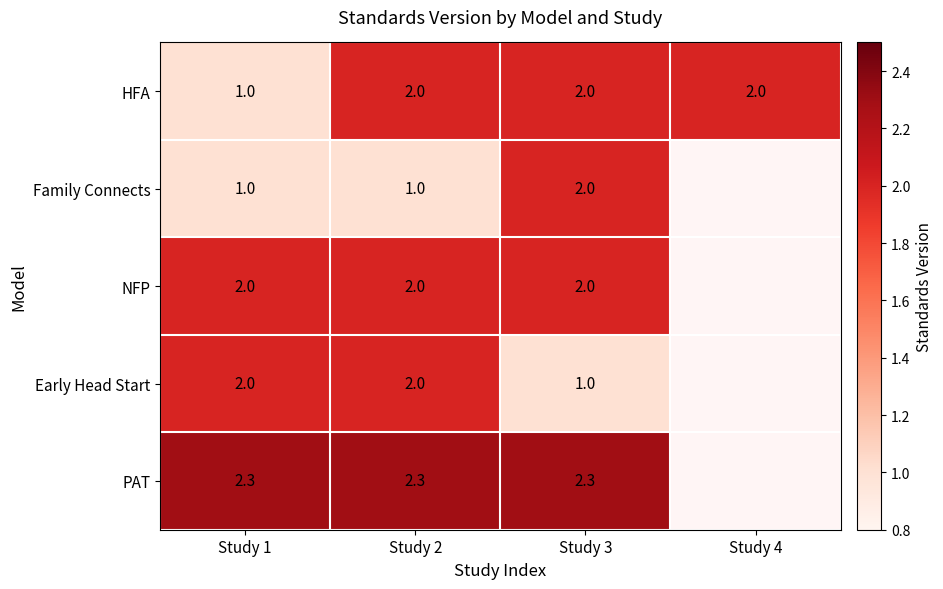

How many HFA values are between 2 and 3?

3